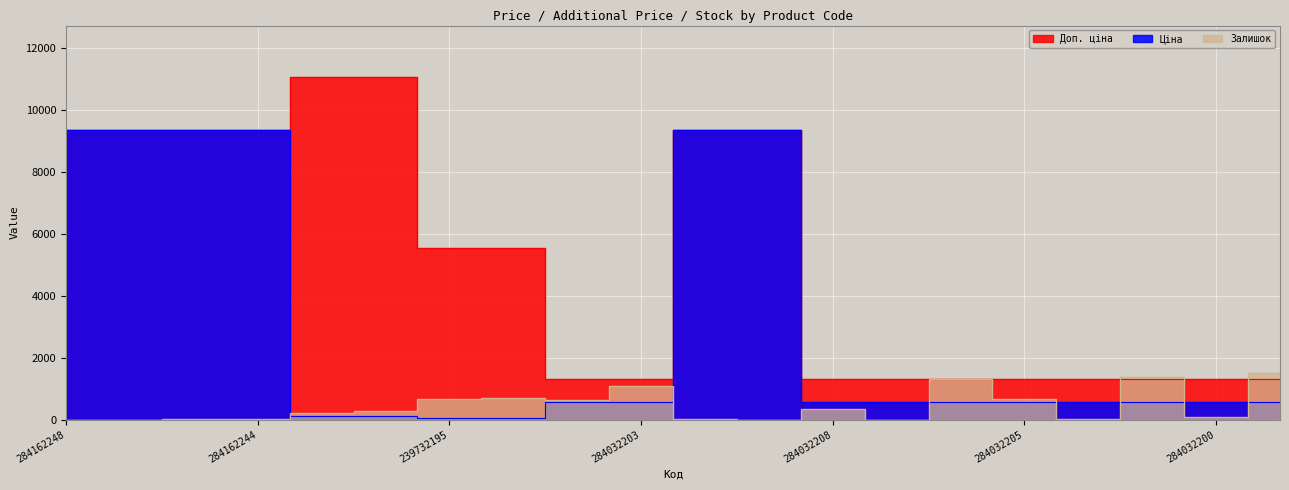

Count the number of categories in the chart.

20